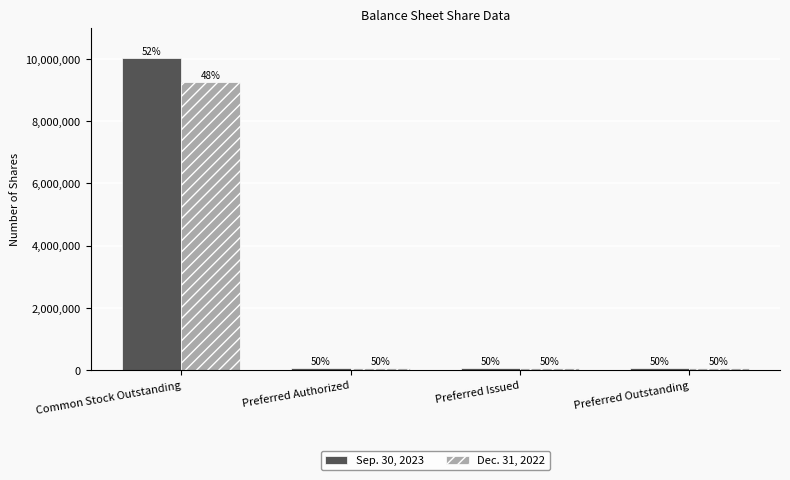

Is it true that Sep. 30, 2023 equals 111915 at Preferred Authorized?

False